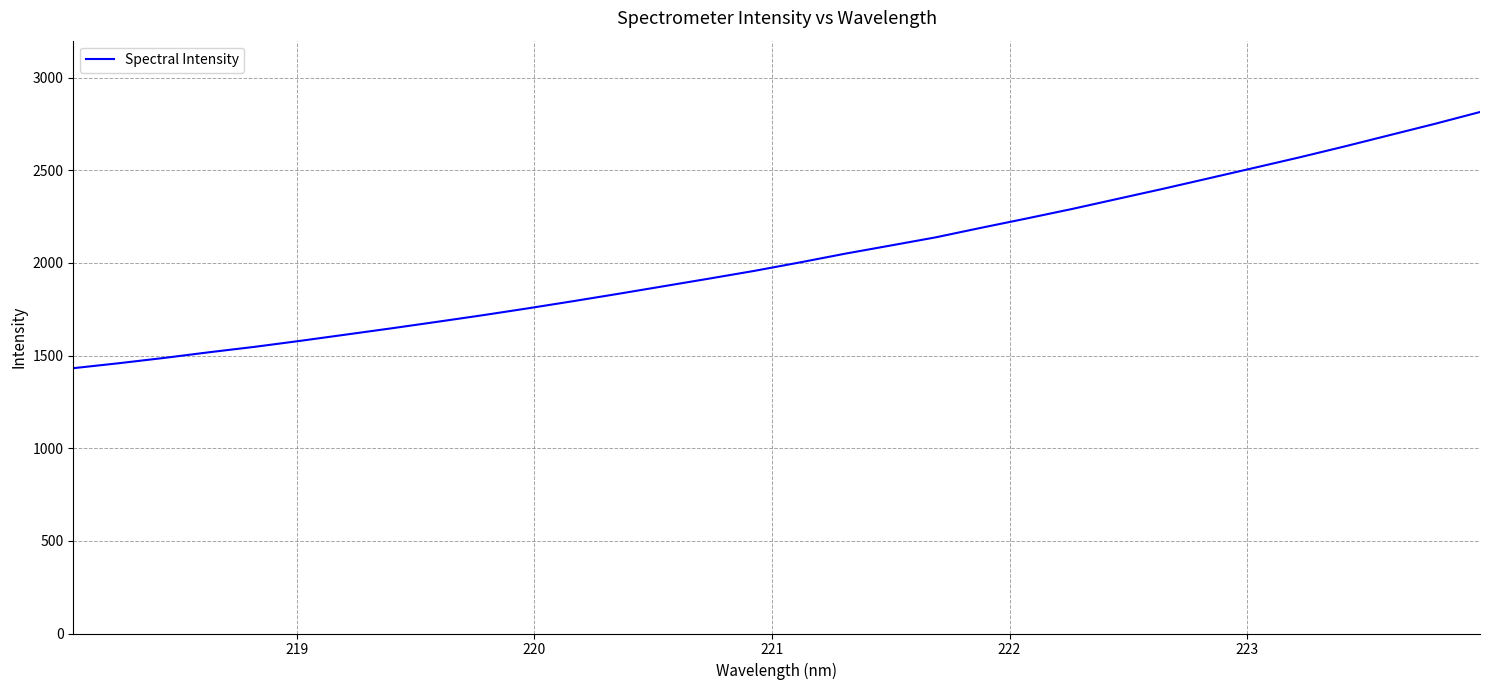

What is the greatest value displayed?

2814.9